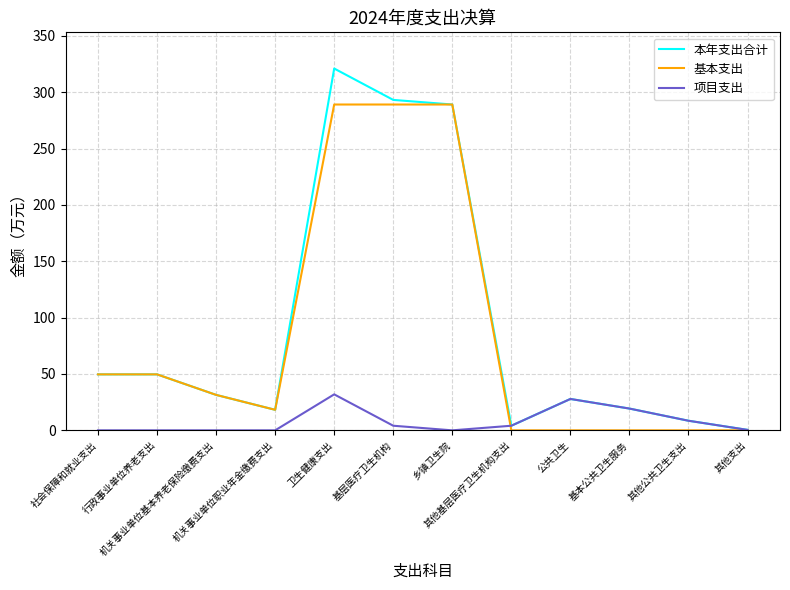

Which series has the widest spread of values?

本年支出合计